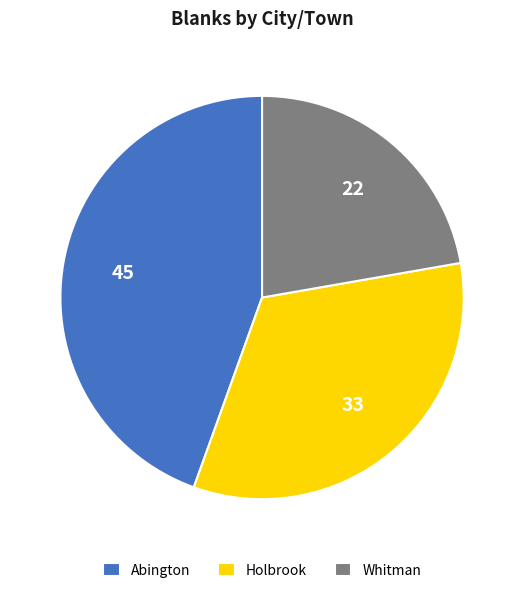

Which category has the biggest portion of the pie?

Abington